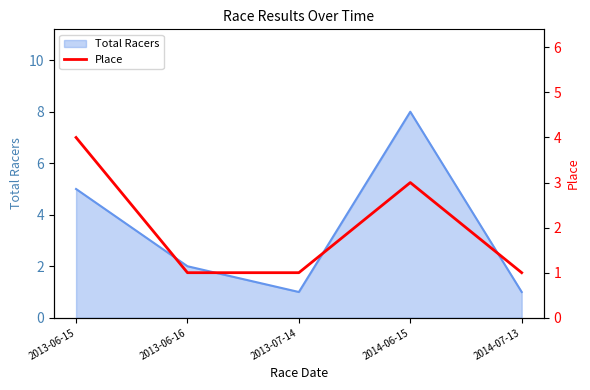

What is the highest value of the Total Racers series?

8